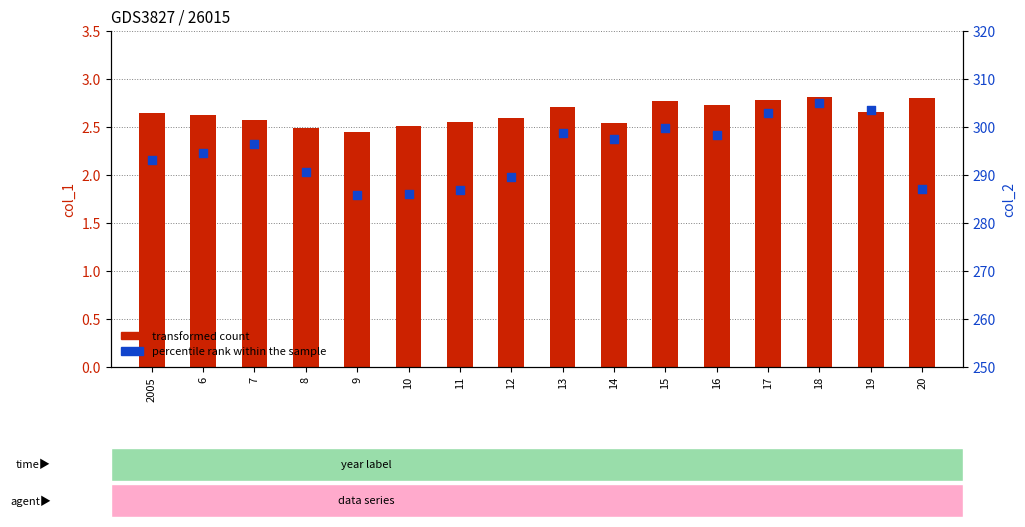

What is the total value across all series at 20?

289.8